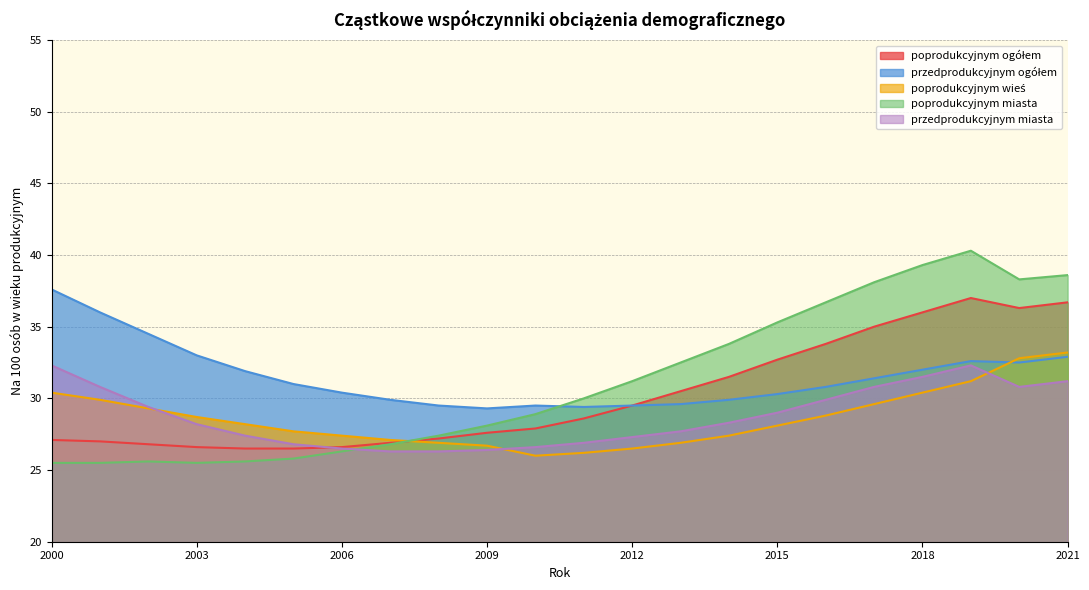

How many interior local valleys does the poprodukcyjnym miasta series have?

2